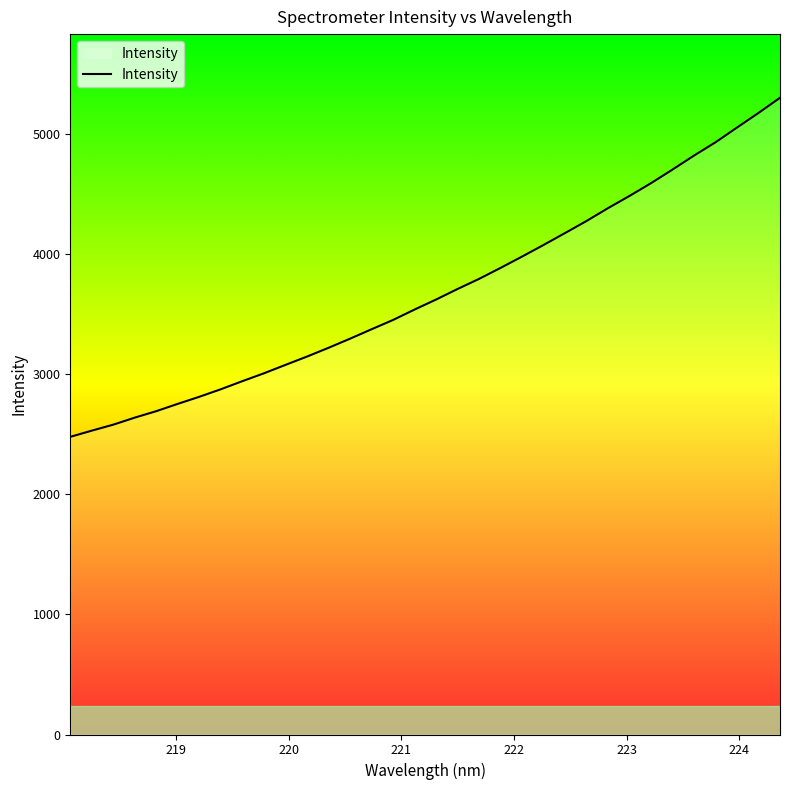

What is the maximum value shown in the chart?

5304.2